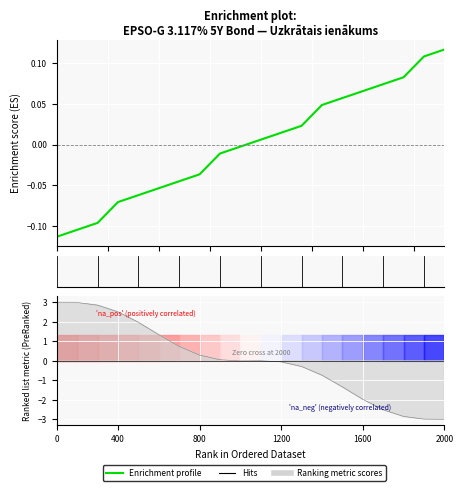

Reading left to right, what are all the values shown in this chart?

-0.1	-0.1	-0.1	-0.1	-0.1	-0.1	-0.0	-0.0	-0.0	-0.0	0.0	0.0	0.0	0.0	0.1	0.1	0.1	0.1	0.1	0.1